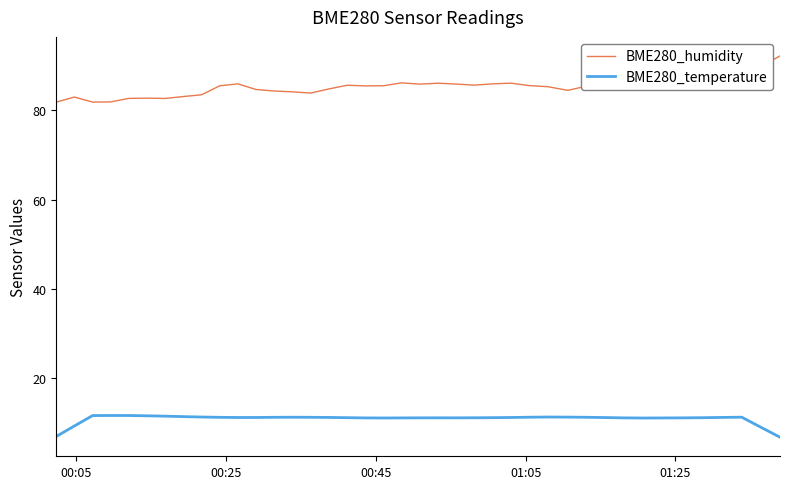

What is the highest value of the BME280_temperature series?

11.7